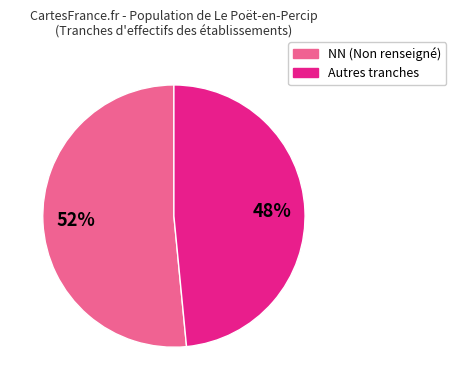

Which has a higher value, NN (Non renseigné) or Autres tranches?

NN (Non renseigné)